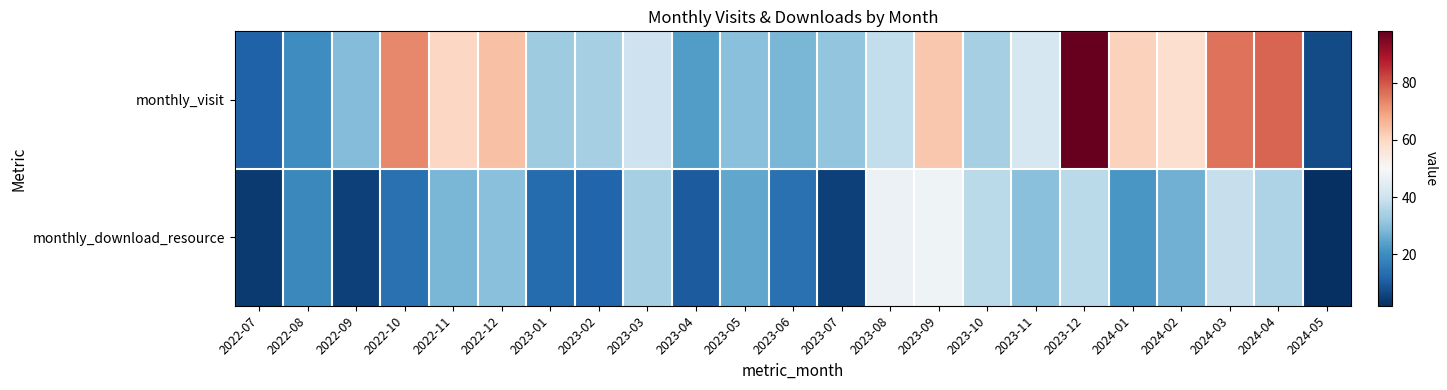

At which category is the sum across all series the highest?

2023-12